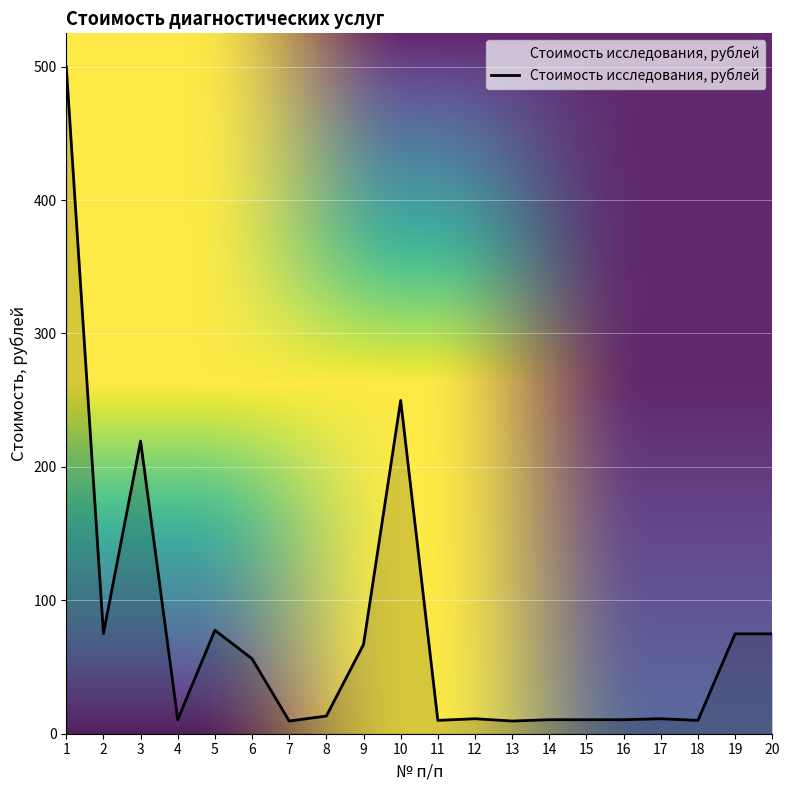

At which label is the value closest to 254?

10